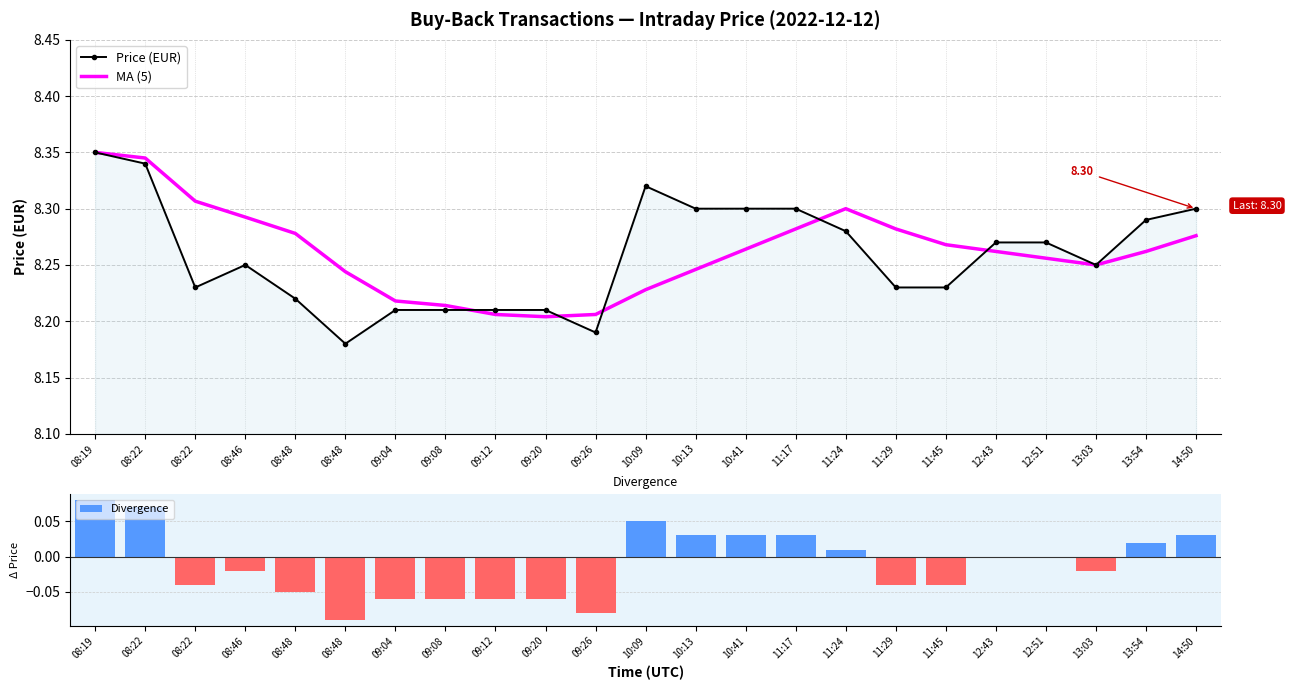

Reading left to right, what are all the values shown in this chart?

Price (EUR): 8.3	8.3	8.2	8.2	8.2	8.2	8.2	8.2	8.2	8.2	8.2	8.3	8.3	8.3	8.3	8.3	8.2	8.2	8.3	8.3	8.2	8.3	8.3
MA (5): 8.3	8.3	8.3	8.3	8.3	8.2	8.2	8.2	8.2	8.2	8.2	8.2	8.2	8.3	8.3	8.3	8.3	8.3	8.3	8.3	8.2	8.3	8.3
Divergence: 0.1	0.1	-0.0	-0.0	-0.0	-0.1	-0.1	-0.1	-0.1	-0.1	-0.1	0.1	0.0	0.0	0.0	0.0	-0.0	-0.0	0.0	0.0	-0.0	0.0	0.0